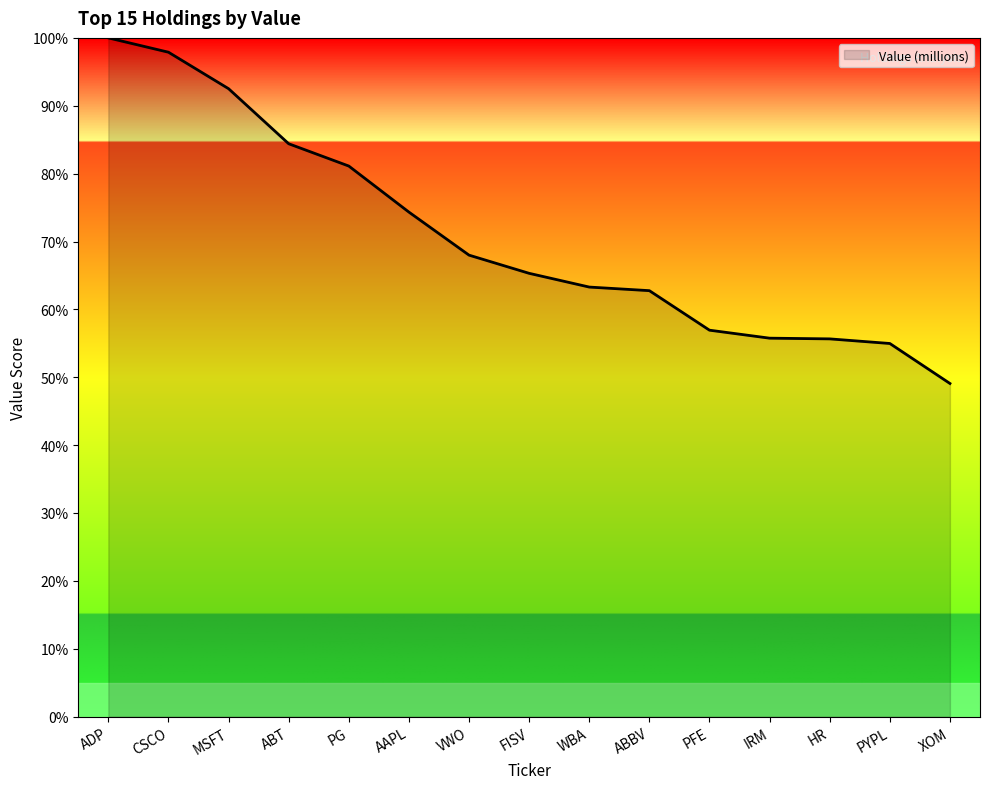

Where does the data first go above 65?

ADP